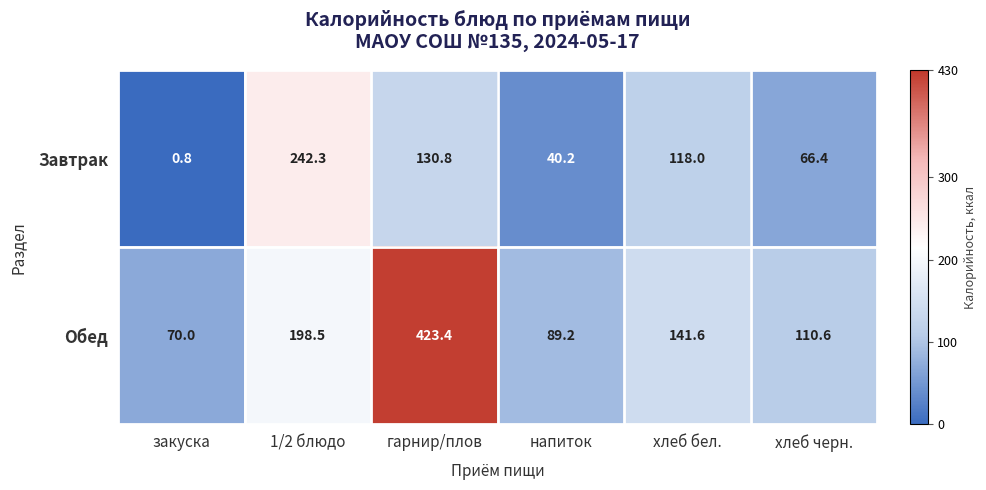

Rank the series at хлеб бел. from lowest to highest value.

Завтрак, Обед